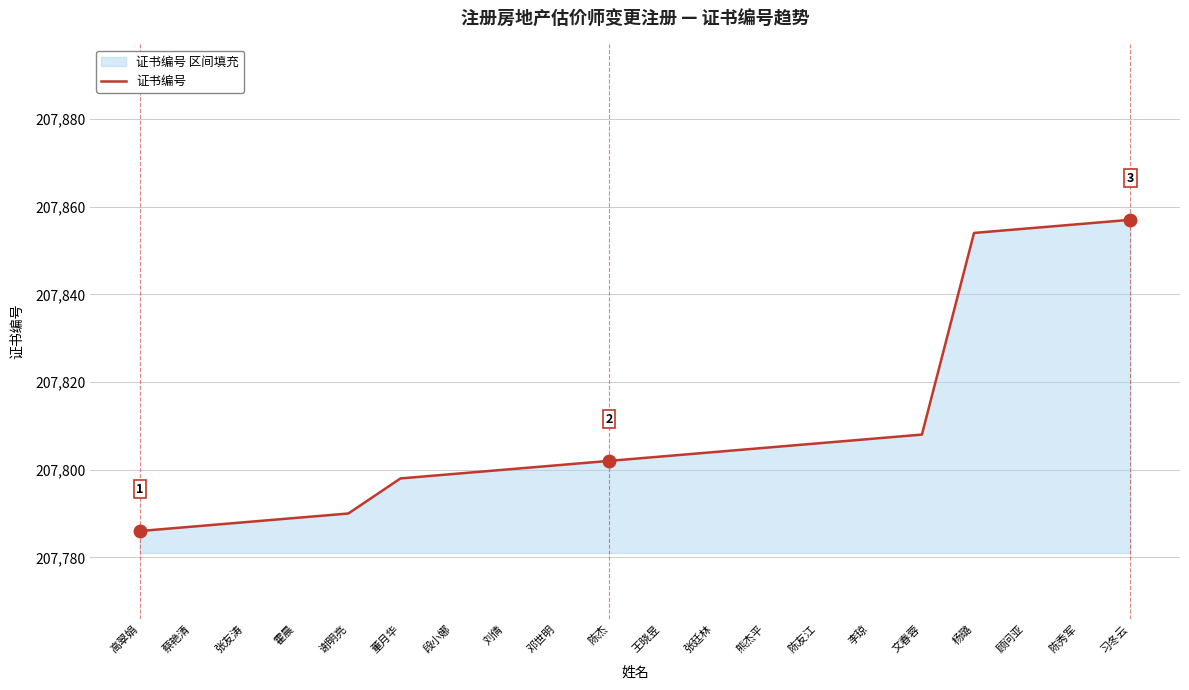

What is the ratio of the value at 李琼 to the value at 熊杰平?

1.0